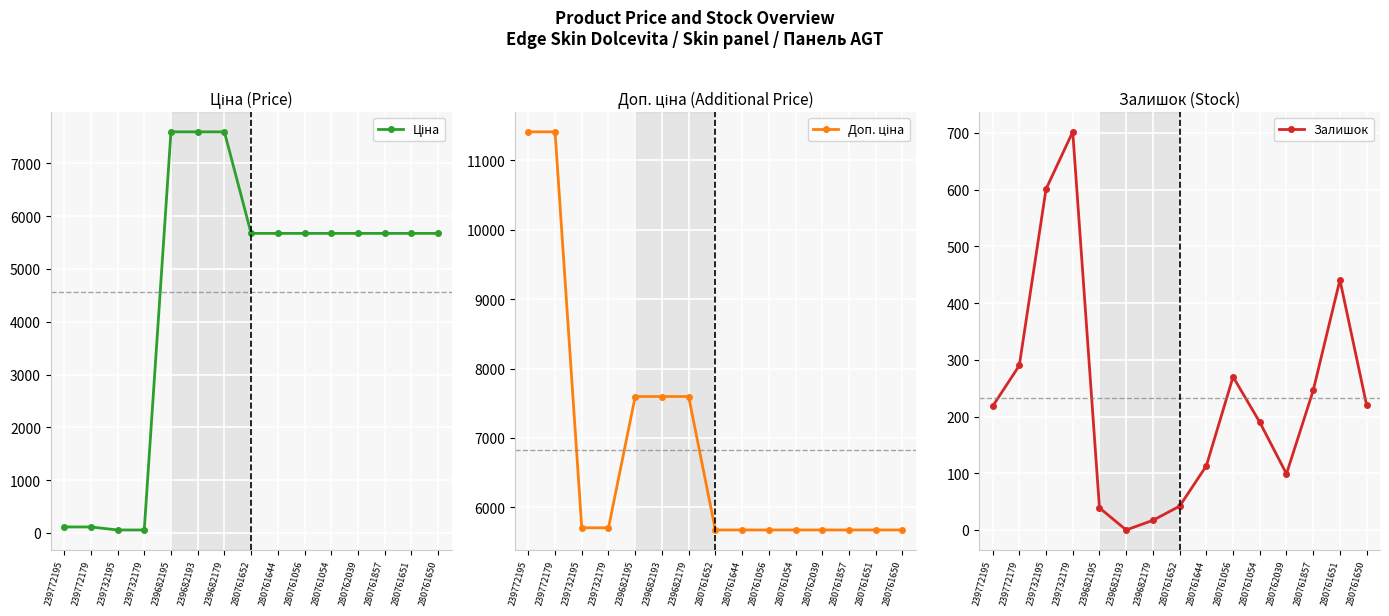

True or false: Ціна and Доп. ціна intersect in this chart.

False